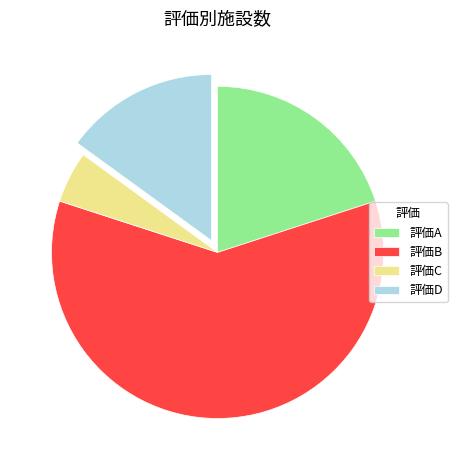

True or false: 評価A accounts for 26% of the total.

False